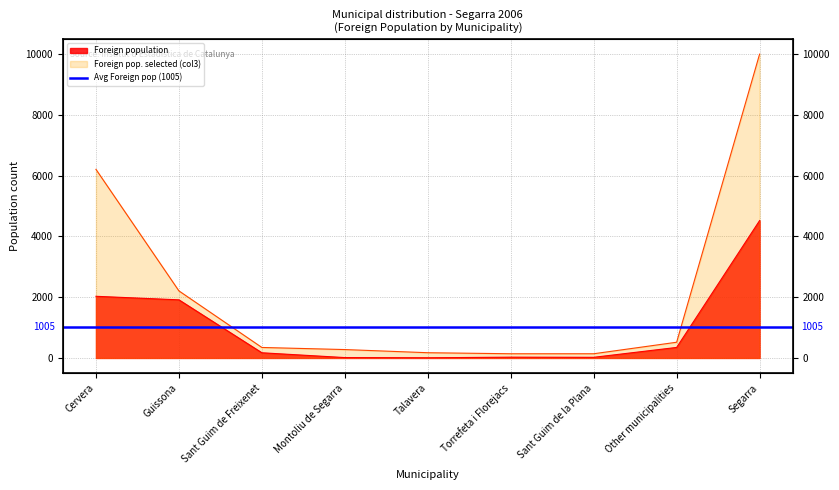

What is the label of the 2nd point from the right?

Other municipalities